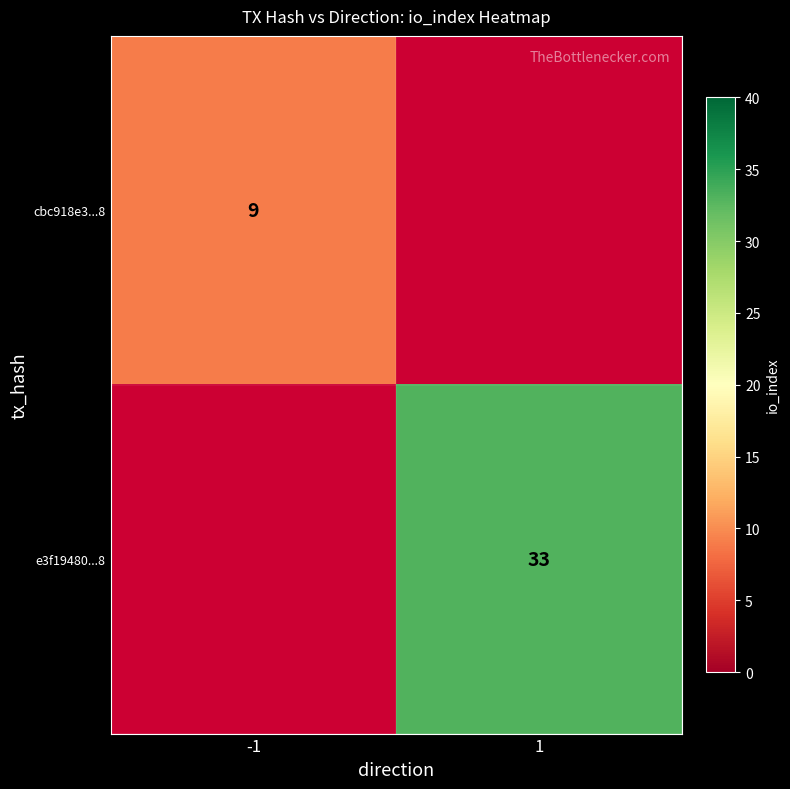

True or false: cbc918e3...8 has a value of 9 at -1.

True